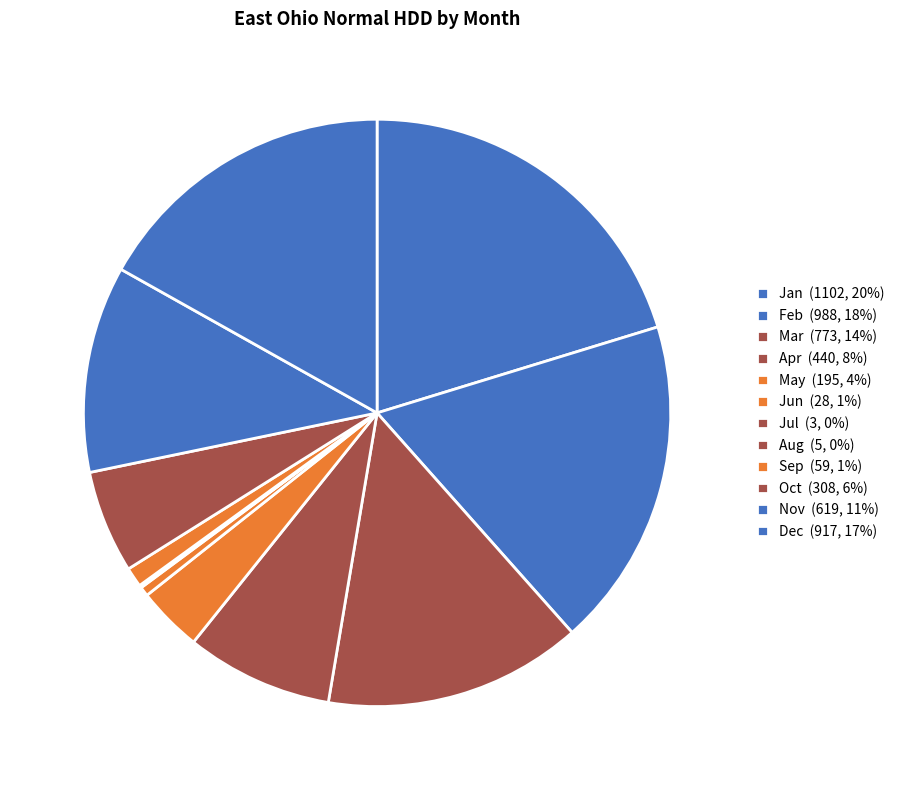

Rank the categories by value from highest to lowest.

Jan, Feb, Dec, Mar, Nov, Apr, Oct, May, Sep, Jun, Aug, Jul